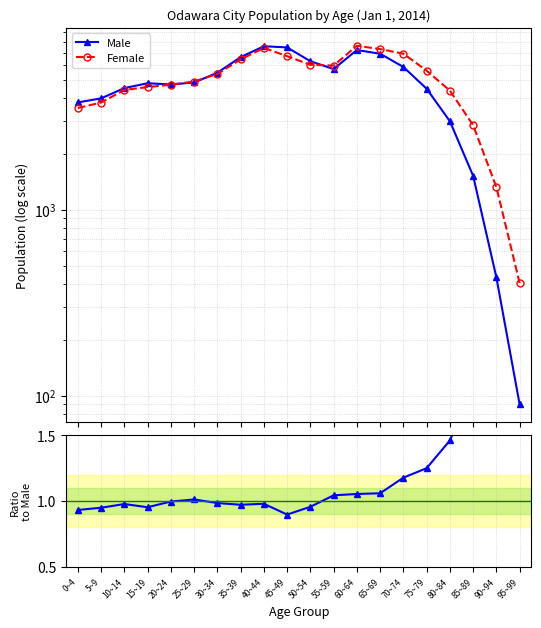

Where is the first local minimum for Female/Male ratio?

15~19